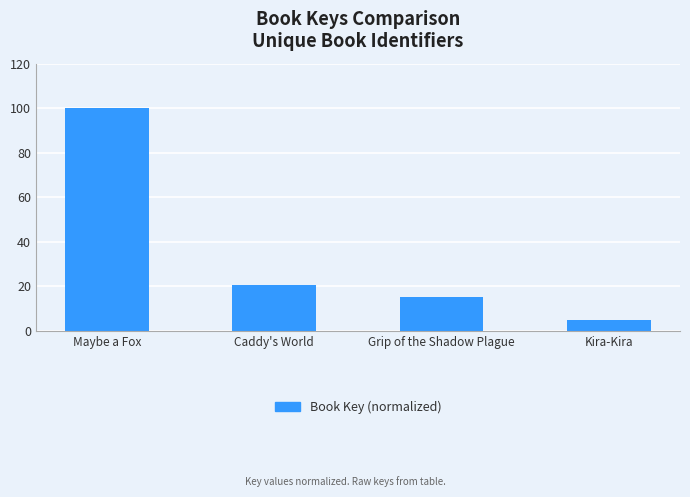

Which category has the highest value across all series?

Maybe a Fox